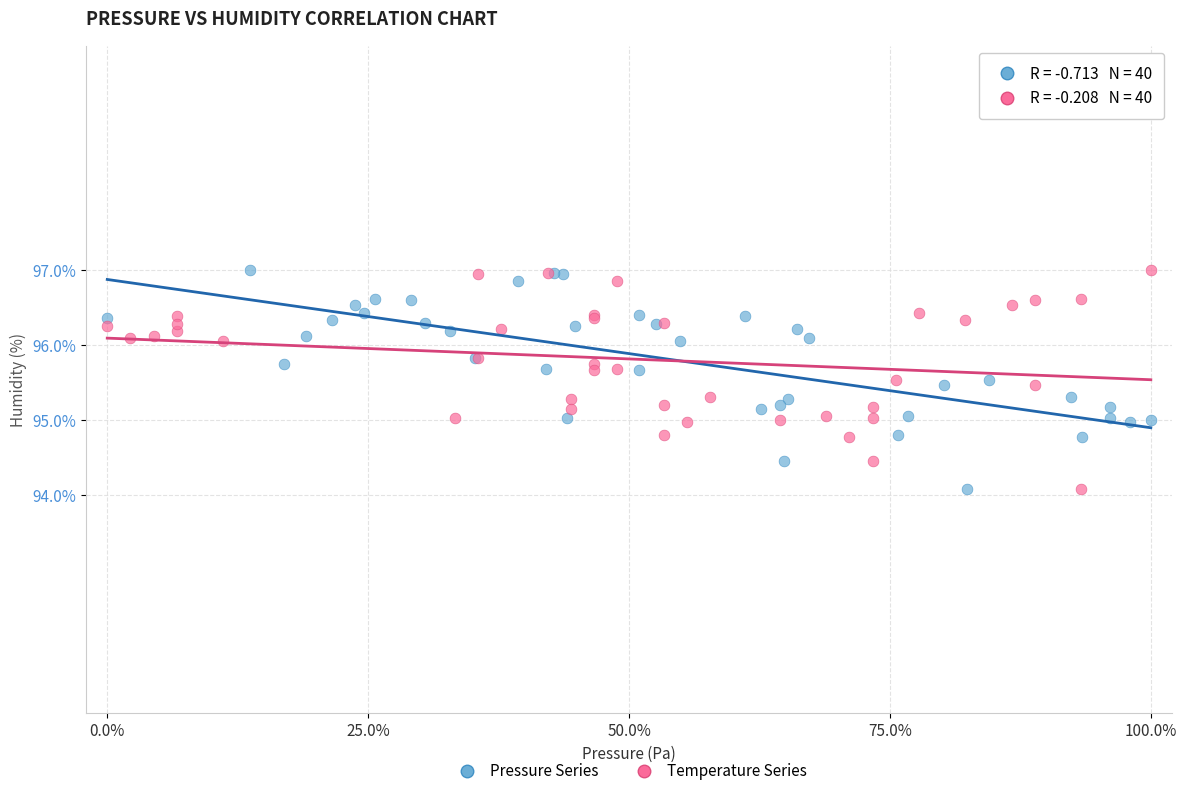

What are all the series names shown in the legend?

Pressure Series, Temperature Series